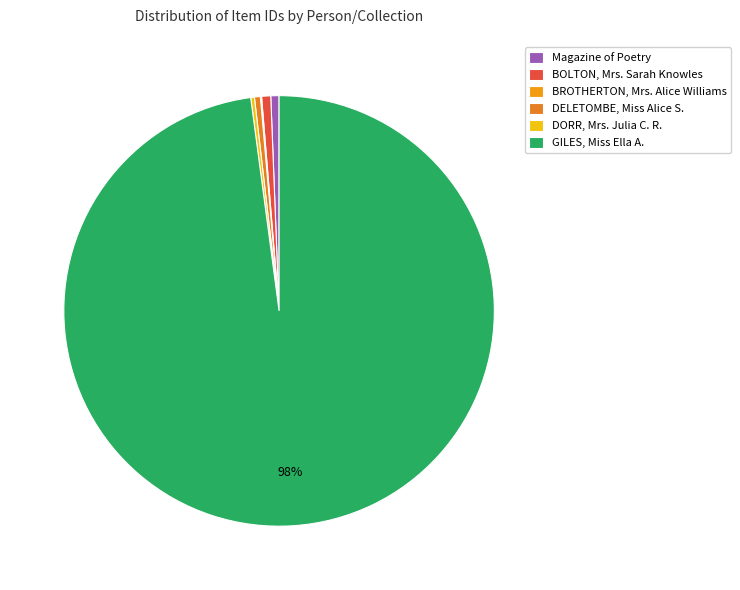

Rank the categories by value from lowest to highest.

BROTHERTON, Mrs. Alice Williams, DORR, Mrs. Julia C. R., DELETOMBE, Miss Alice S., Magazine of Poetry, BOLTON, Mrs. Sarah Knowles, GILES, Miss Ella A.